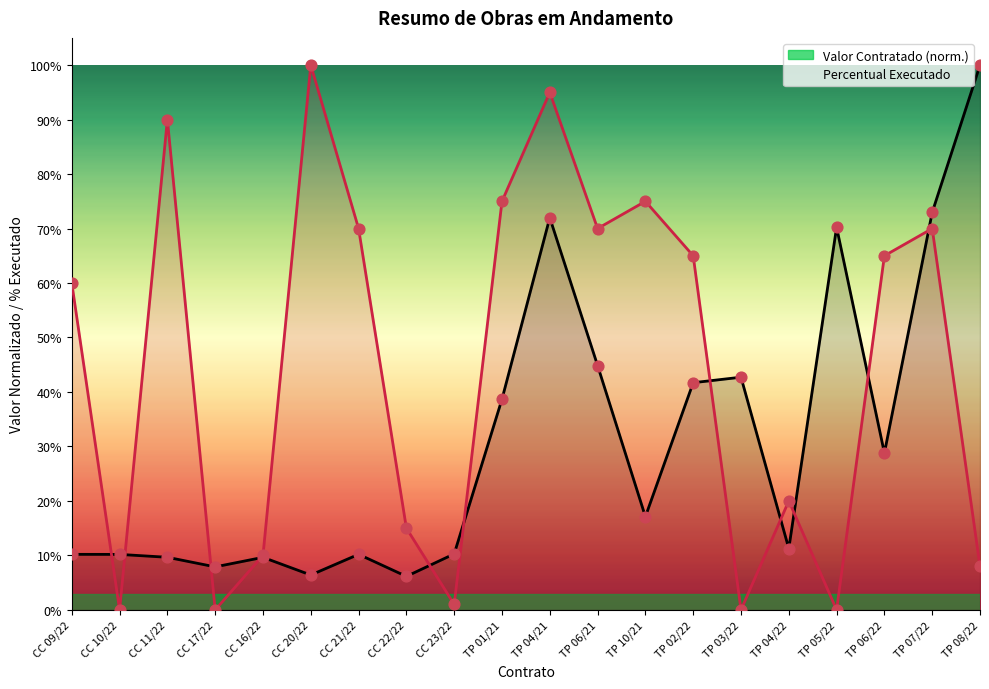

Which series has the largest total across all categories?

Percentual Executado